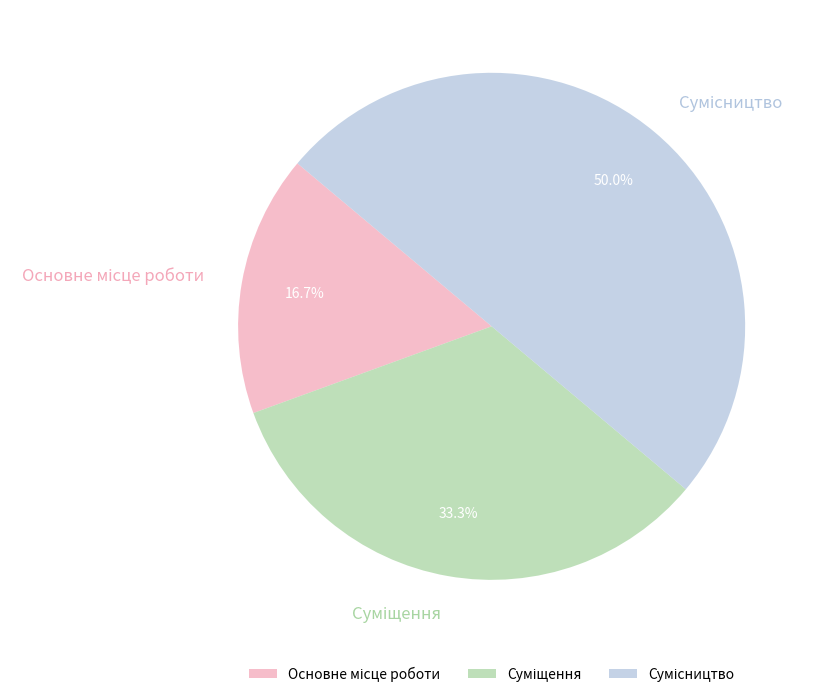

Which has a higher value, Основне місце роботи or Сумісництво?

Сумісництво